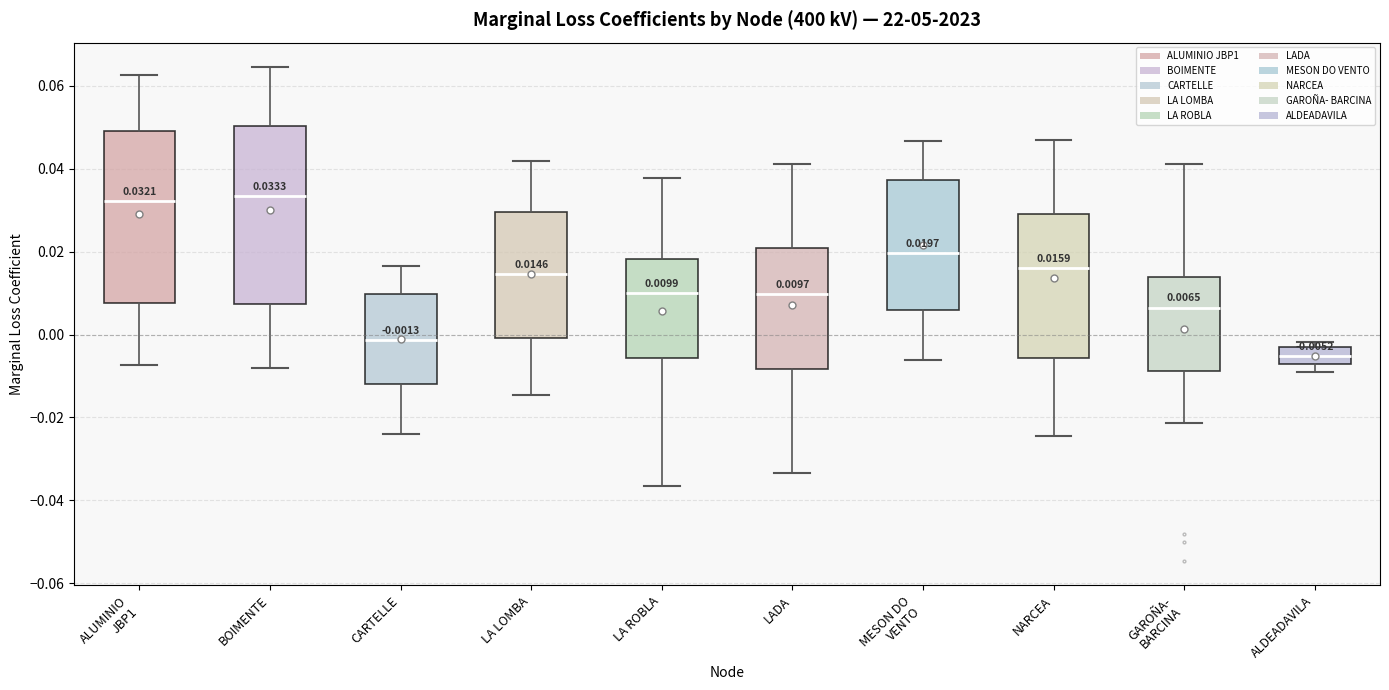

Which box's median line is the lowest?

ALDEADAVILA